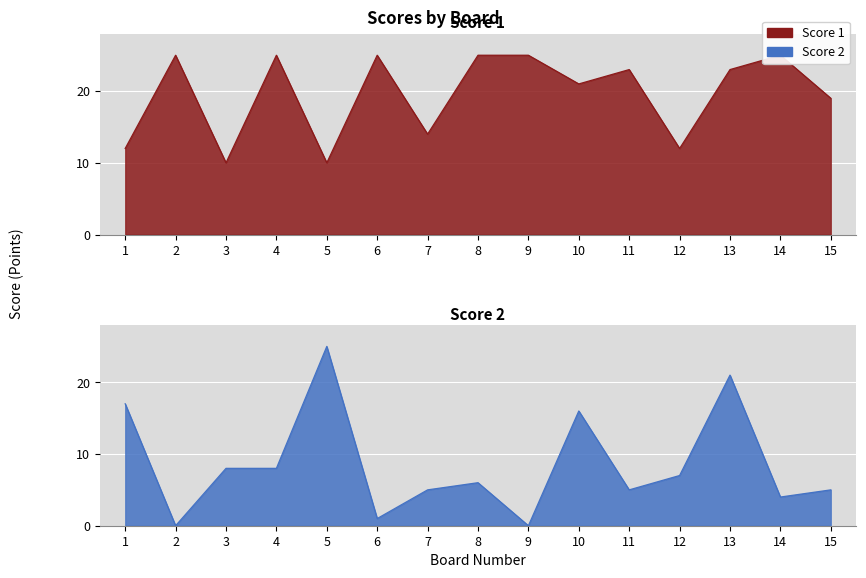

Rank the series at 7 from highest to lowest value.

Score 1, Score 2